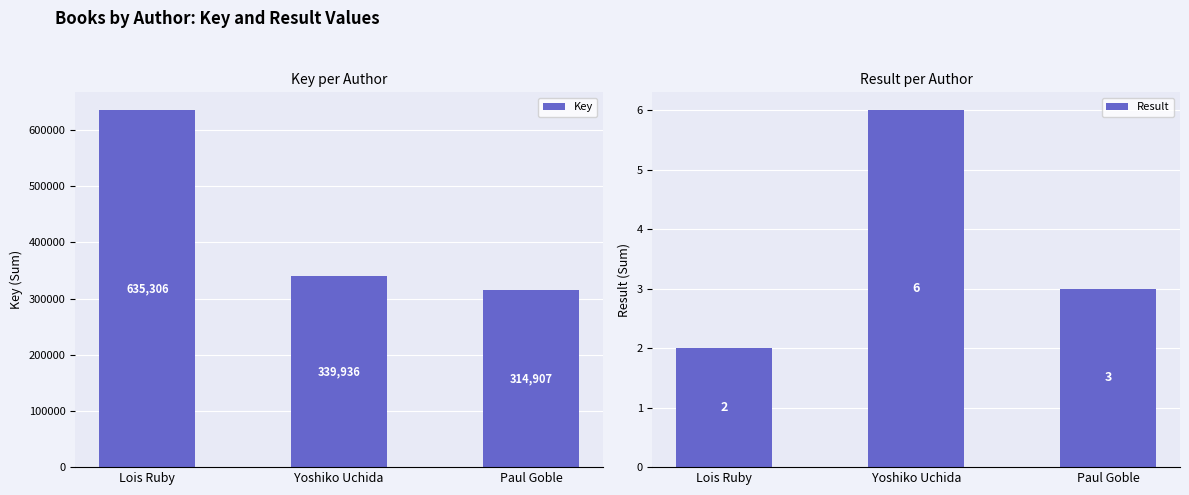

Which series changed the most between Yoshiko Uchida and Paul Goble?

Key